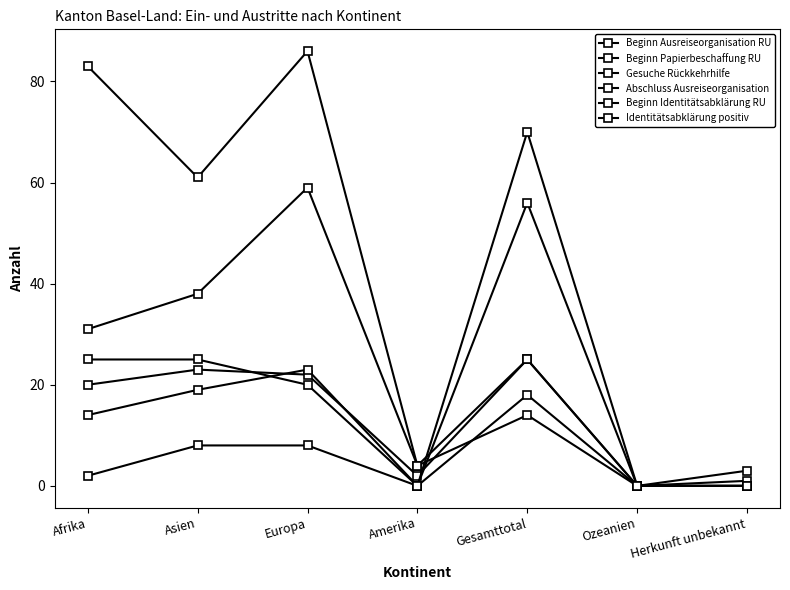

At how many categories does at least one series exceed 35?

4